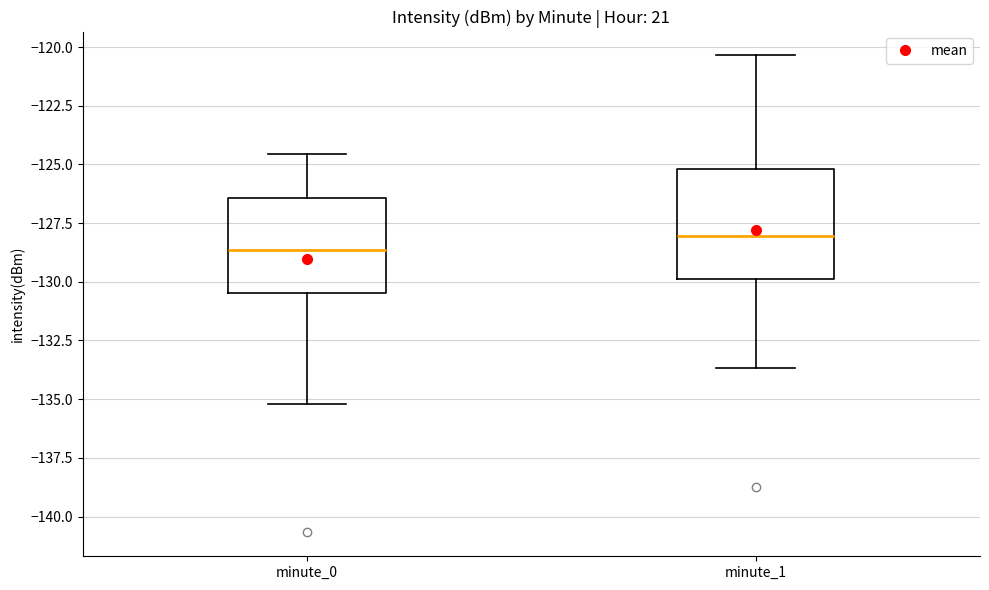

Comparing the boxes themselves (not the whiskers), which one is the tallest?

minute_1